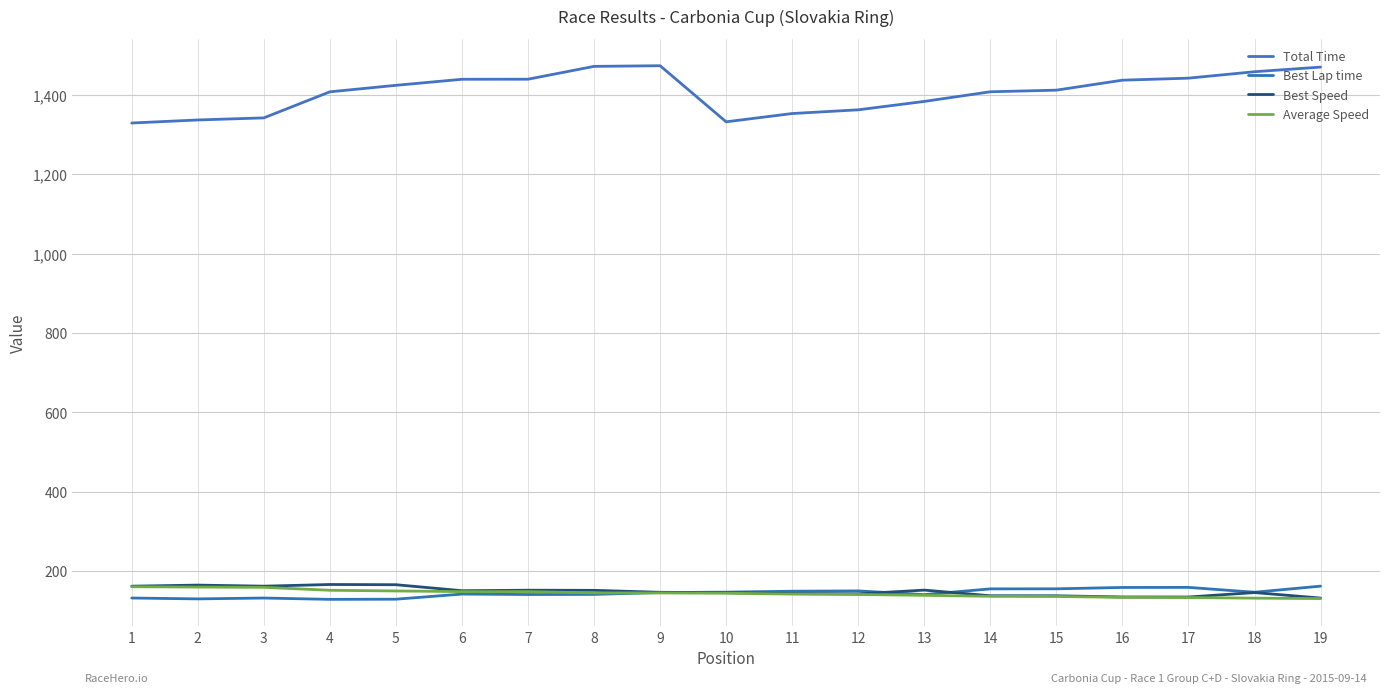

Does the chart have visible grid lines?

Yes